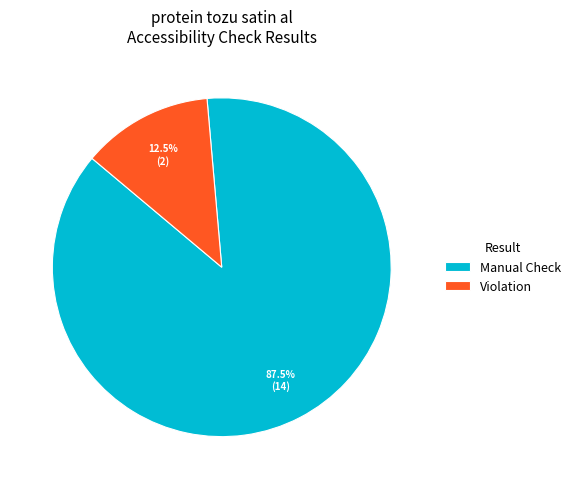

Combined, do Violation and Manual Check account for over 50%?

Yes